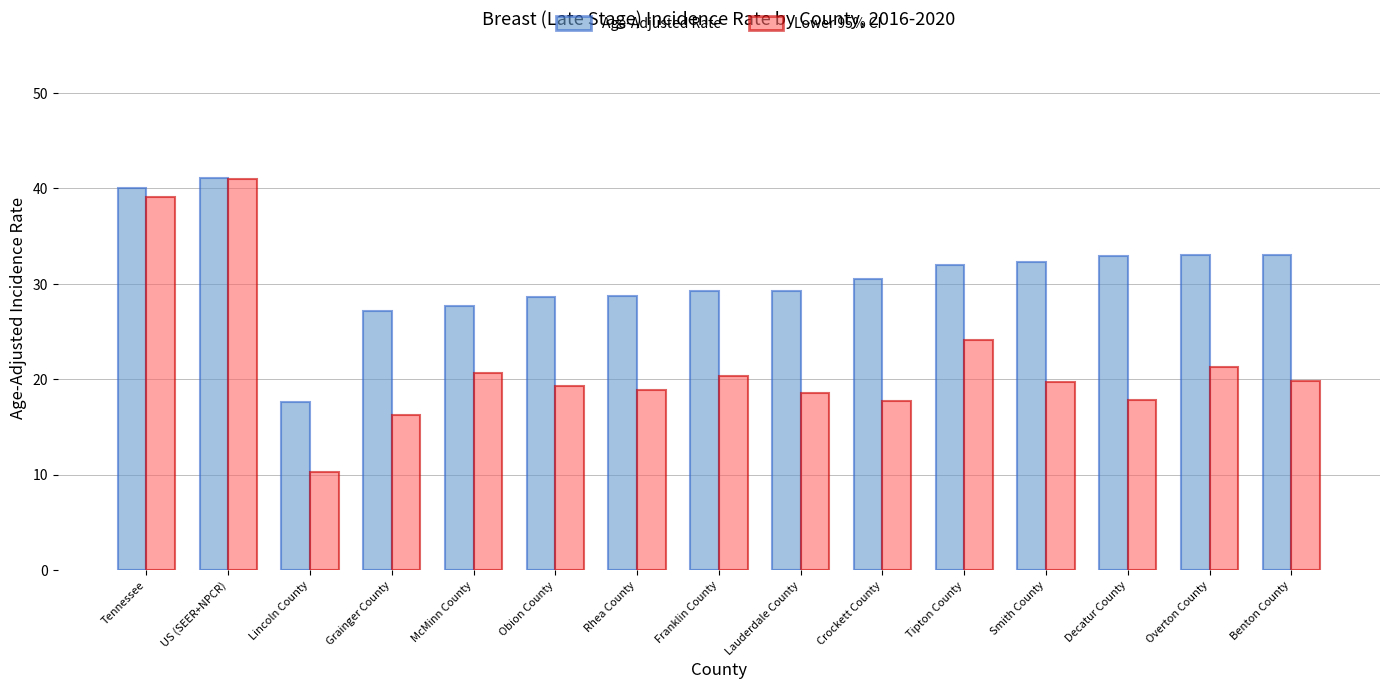

List the series in order of their overall mean, highest first.

Age-Adjusted Rate, Lower 95% CI